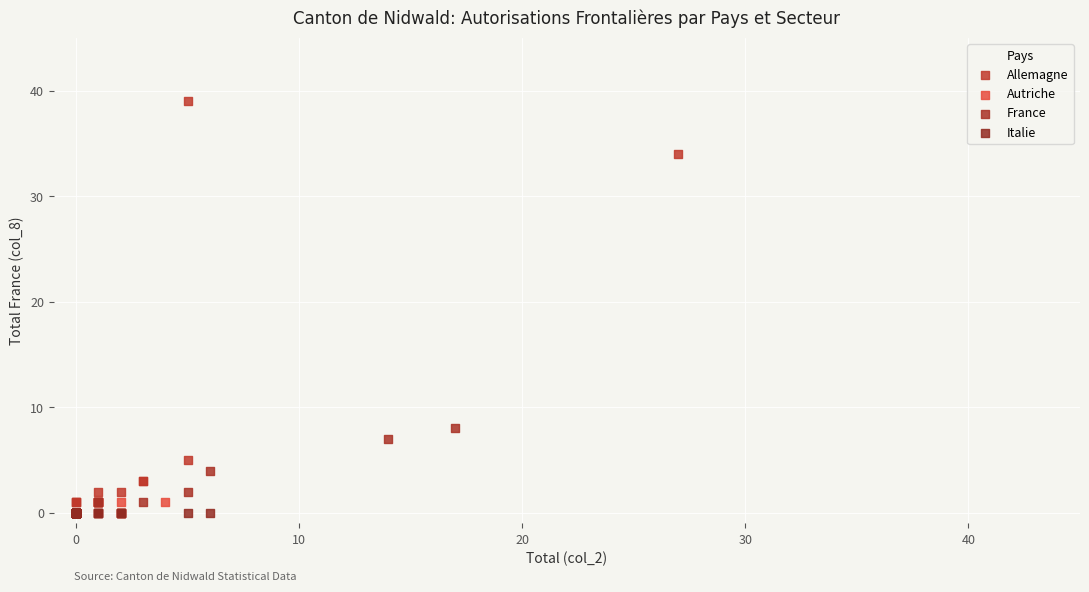

Which series contains the highest Y value?

Allemagne